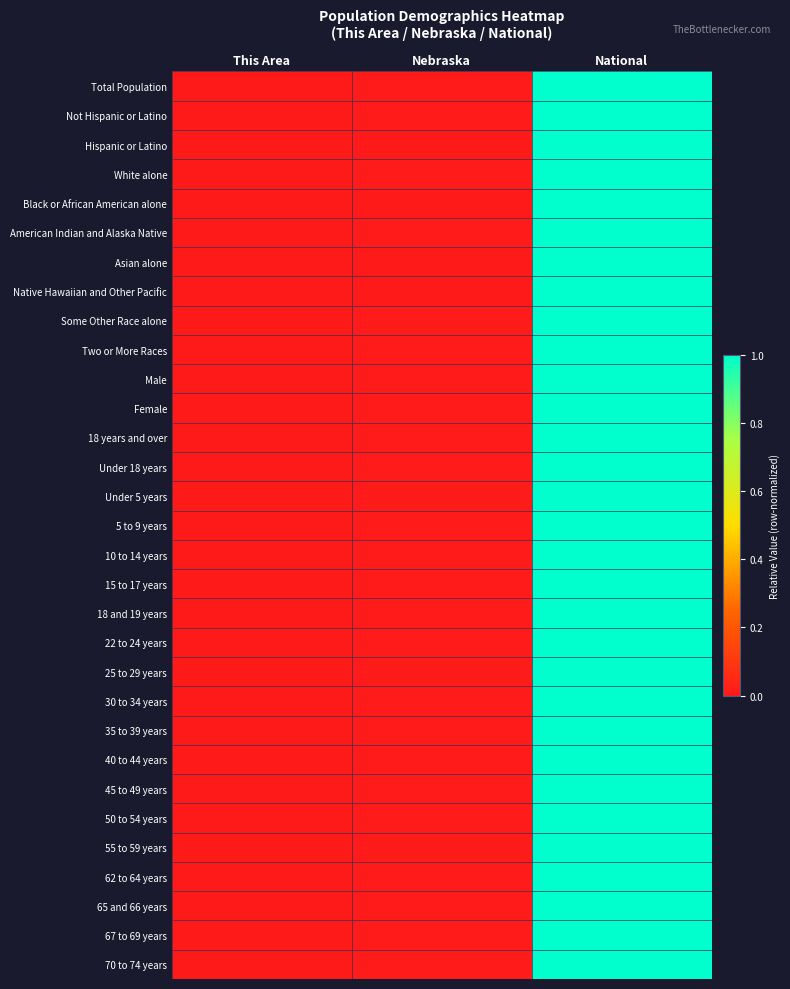

Rank the series by their maximum value, from highest to lowest.

Total Population, Not Hispanic or Latino, Hispanic or Latino, White alone, Black or African American alone, American Indian and Alaska Native, Asian alone, Native Hawaiian and Other Pacific, Some Other Race alone, Two or More Races, Male, Female, 18 years and over, Under 18 years, Under 5 years, 5 to 9 years, 10 to 14 years, 15 to 17 years, 18 and 19 years, 22 to 24 years, 25 to 29 years, 30 to 34 years, 35 to 39 years, 40 to 44 years, 45 to 49 years, 50 to 54 years, 55 to 59 years, 62 to 64 years, 65 and 66 years, 67 to 69 years, 70 to 74 years